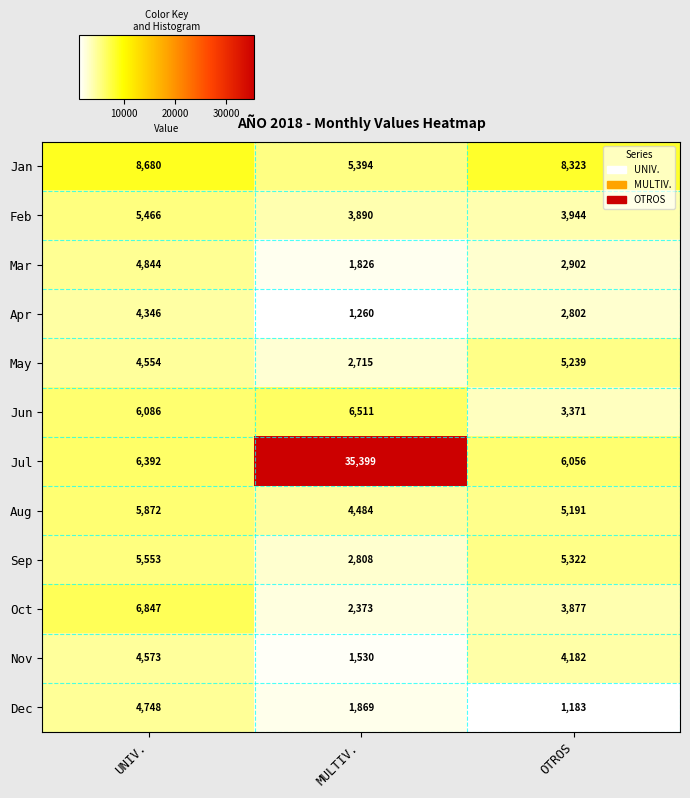

What is the sum of all Aug values?

15547